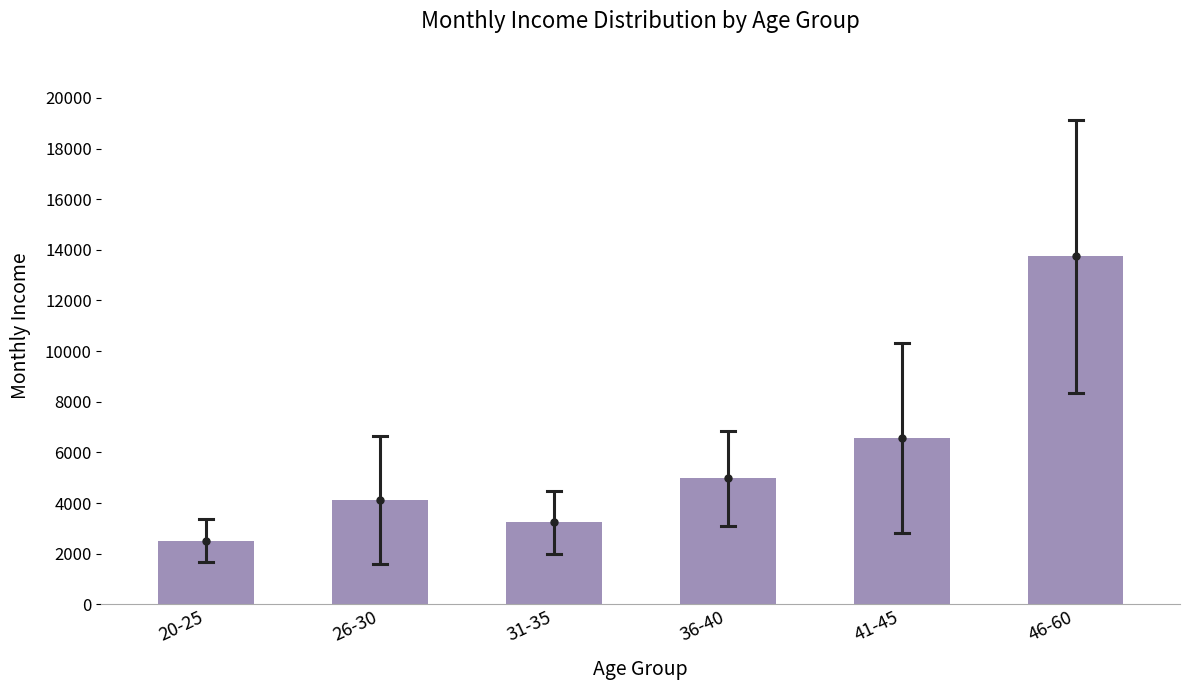

Reading left to right, list all the values displayed in this chart.

2514.8	4110.1	3236.8	4969.5	6568.2	13737.0